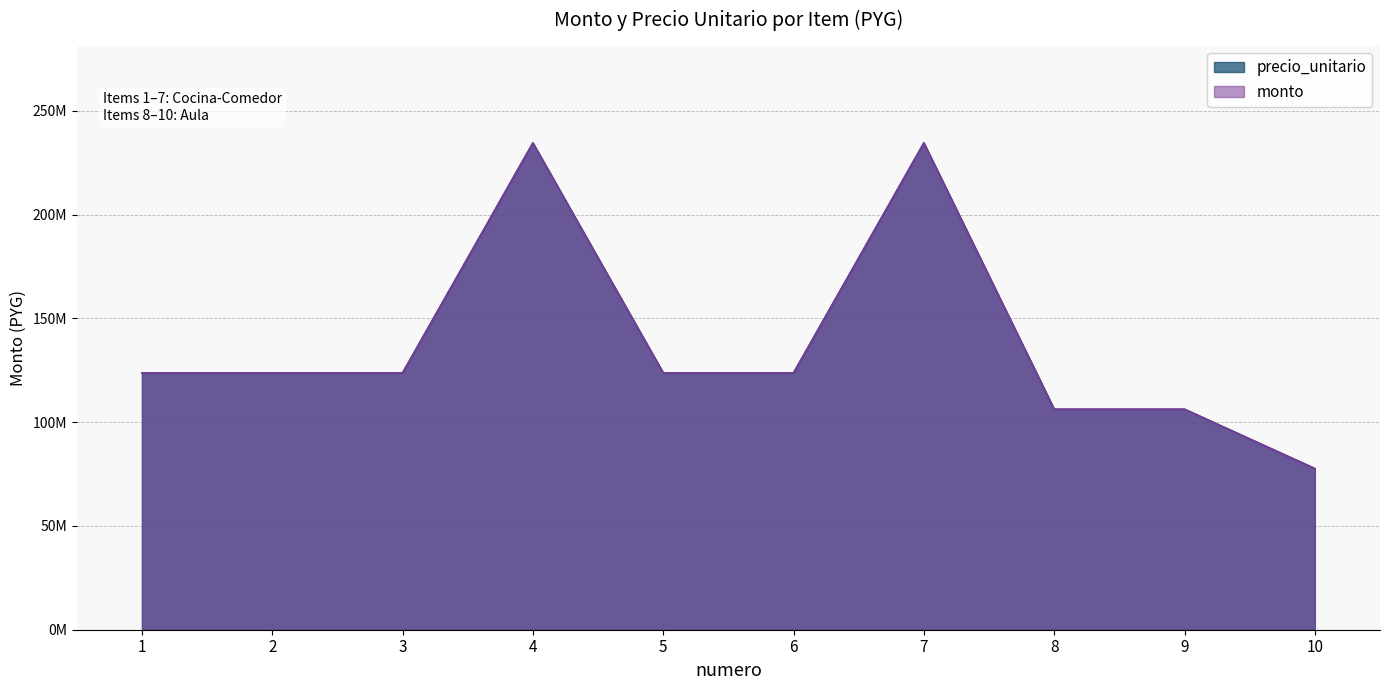

Does the chart display data point markers on the line(s)?

No